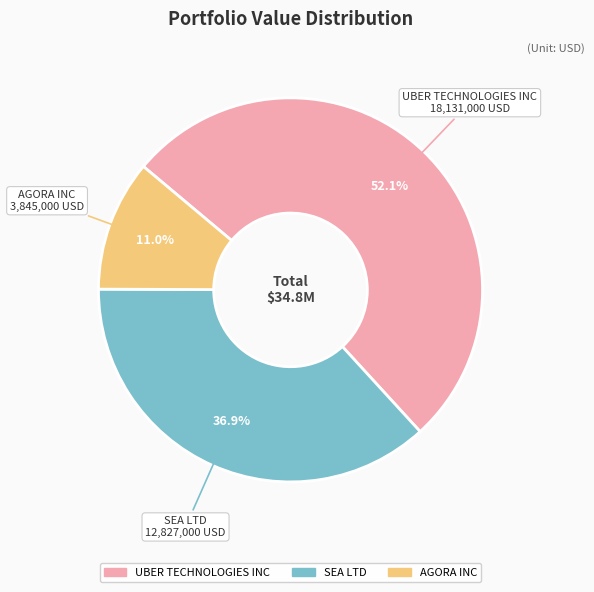

Rank the categories by value from highest to lowest.

UBER TECHNOLOGIES INC, SEA LTD, AGORA INC